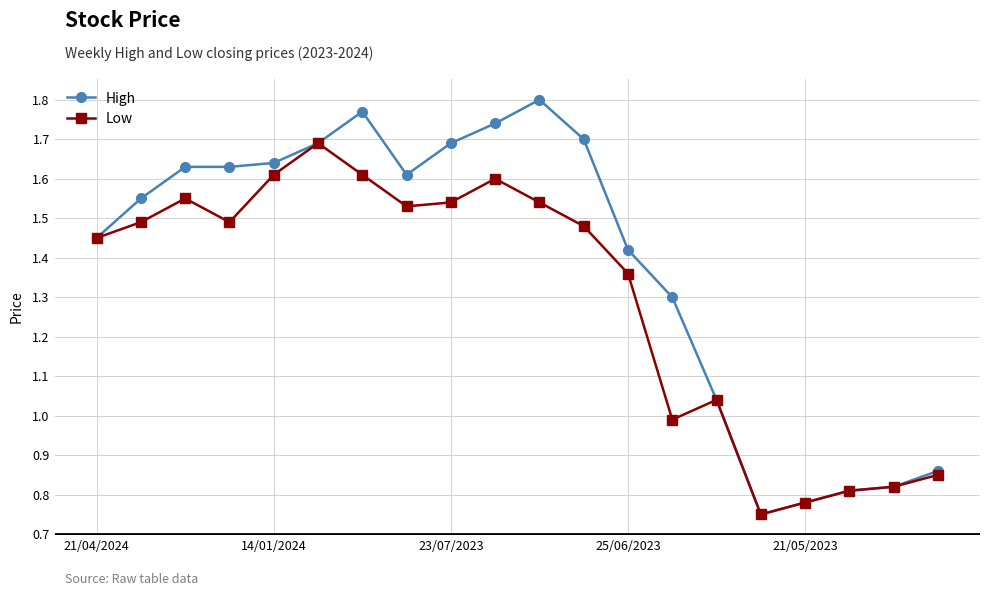

What is the sum of all High values?

27.7